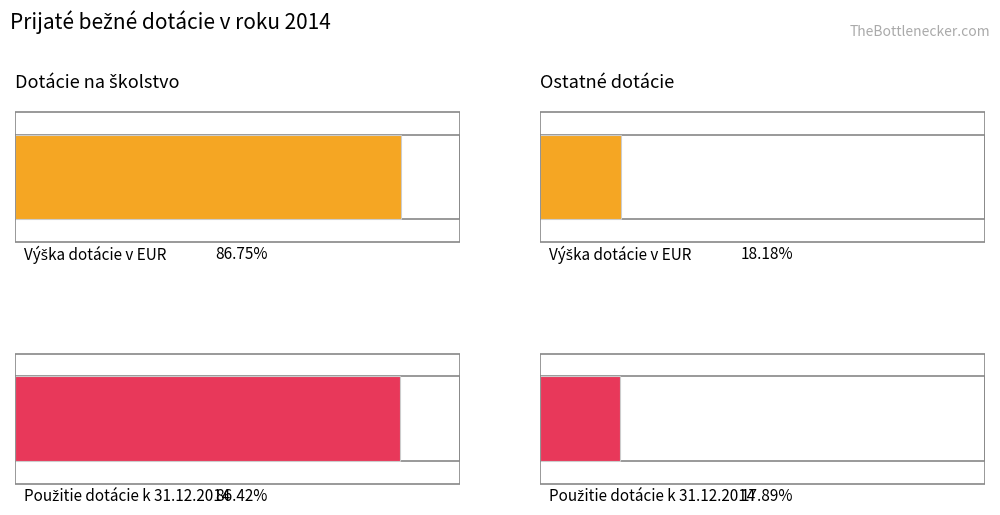

What position from the right is Ostatné dotácie?

1